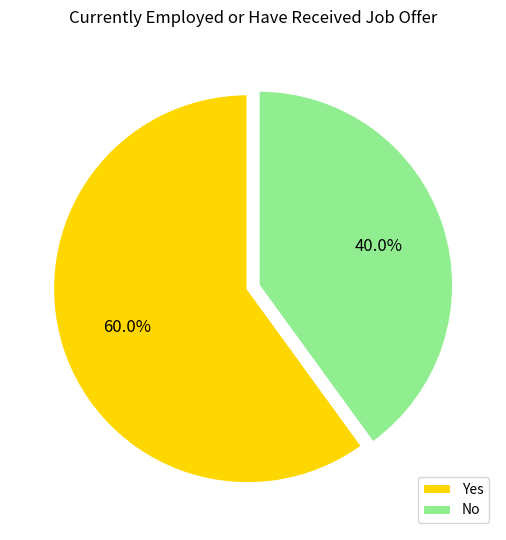

Which category has the biggest portion of the pie?

Yes